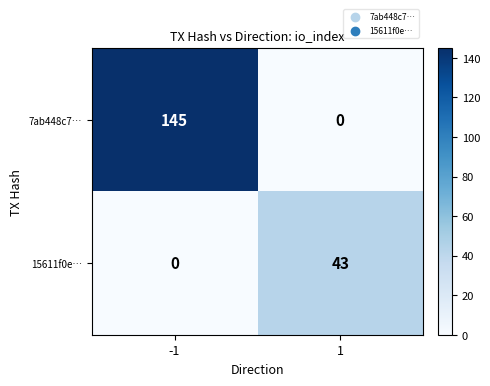

The 7ab448c7… series shows 145 at -1. True or false?

True